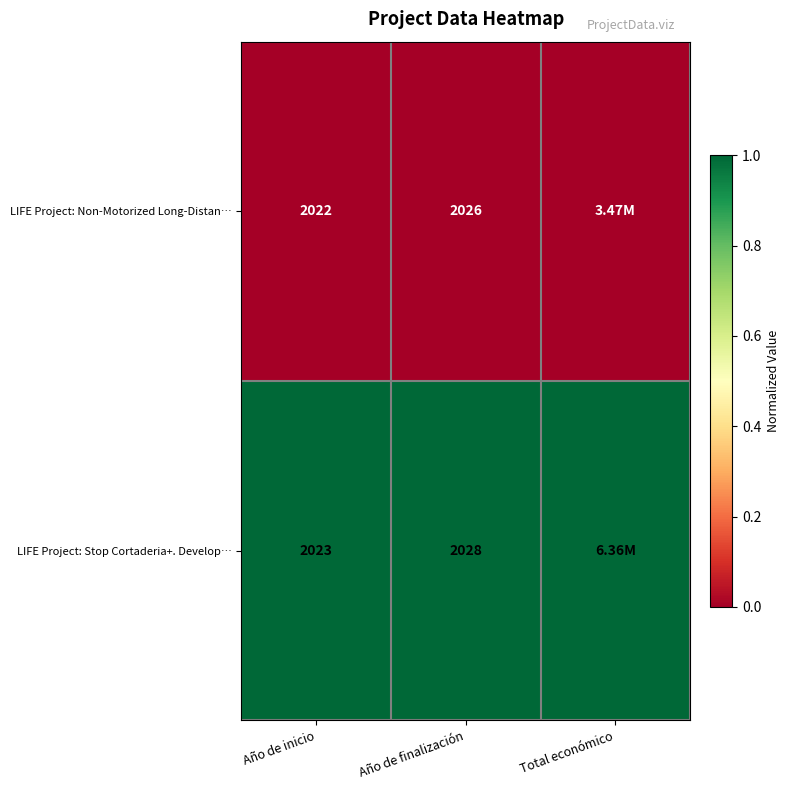

What is the total value across all series at Año de inicio?

4045